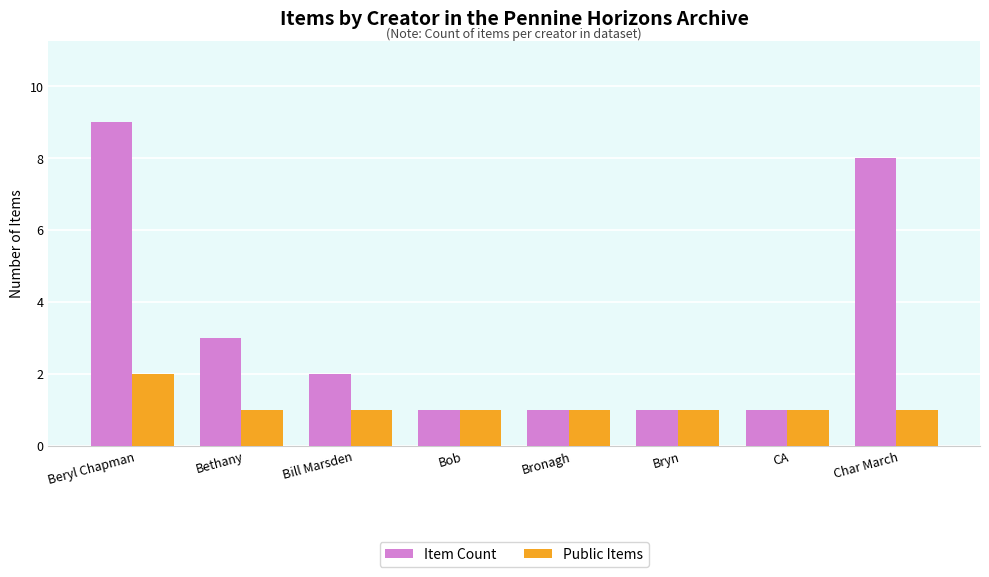

What is the value of the Public Items bar at the 7th from the left?

1